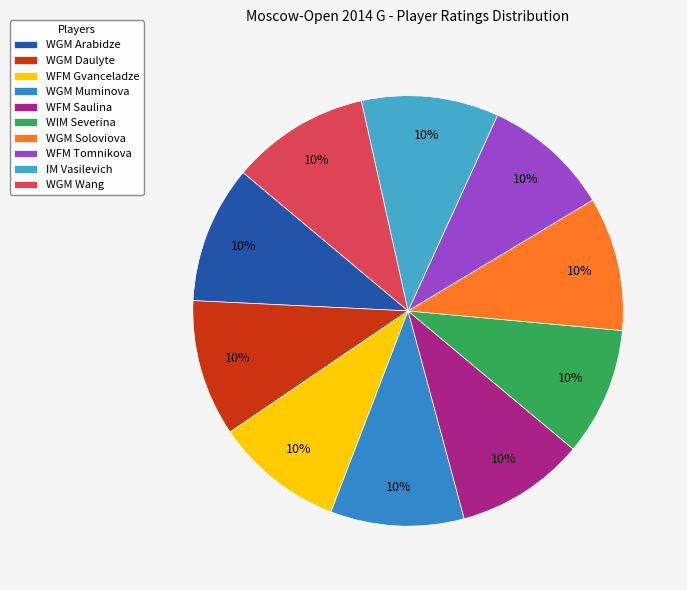

What is the ratio of the value at WFM Gvanceladze to the value at WGM Muminova?

1.0